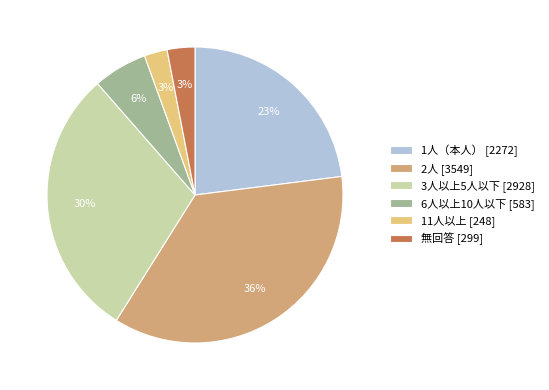

Does 6人以上10人以下 represent more than half of the total?

No